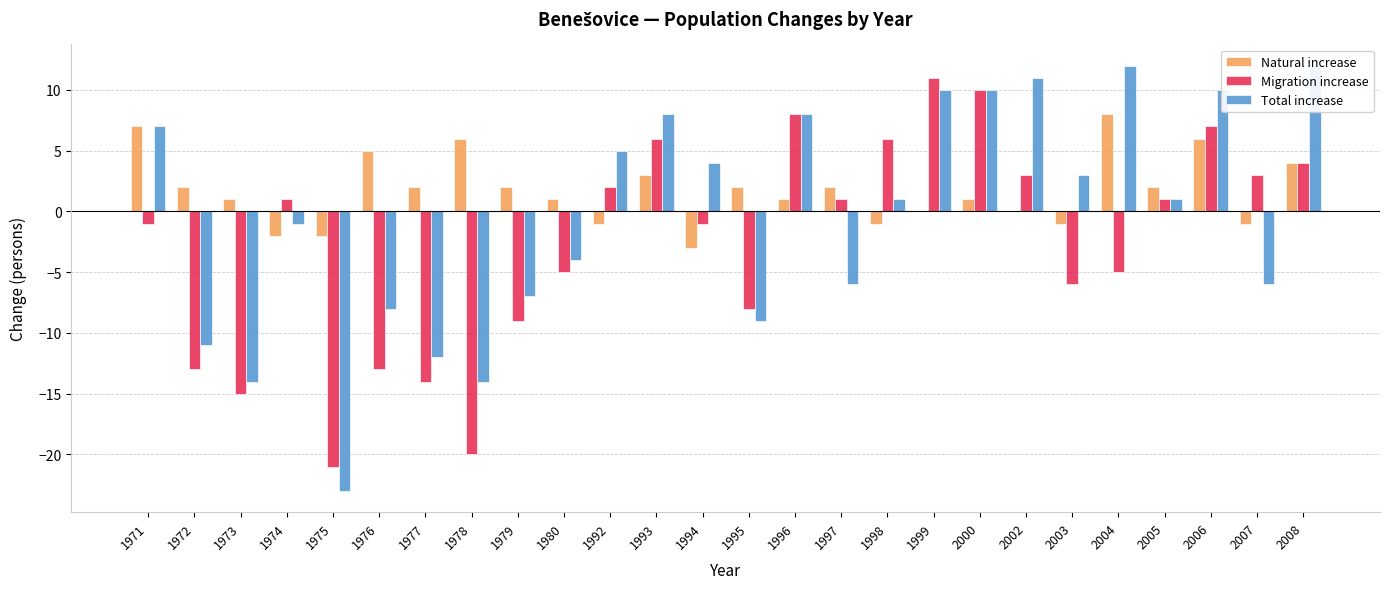

Where does the Total increase series first go above 1?

1971